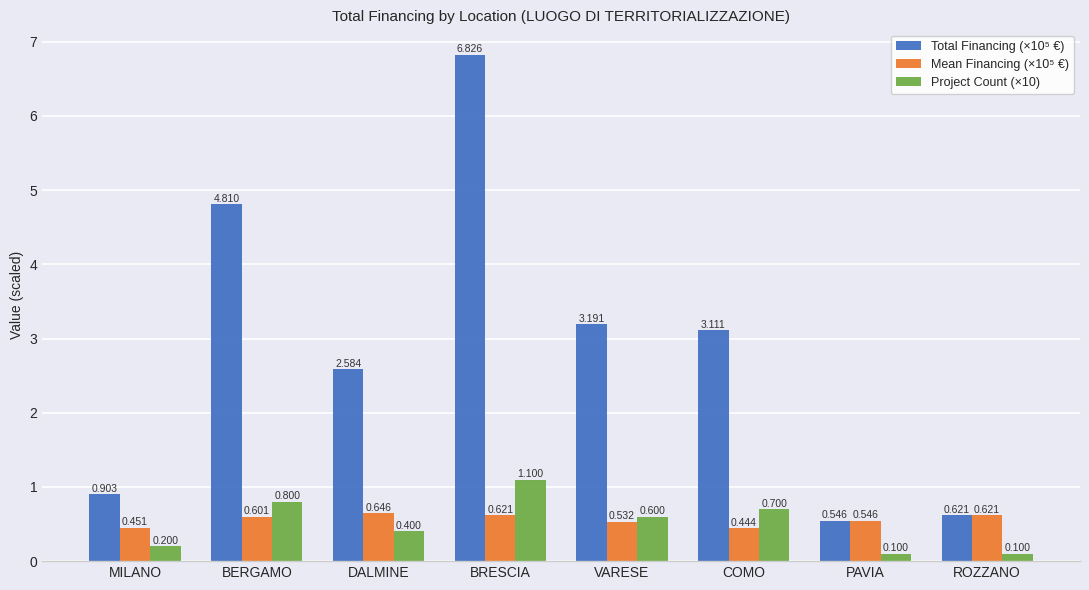

True or false: Total Financing (×10⁵ €) has a value of 1.0 at COMO.

False